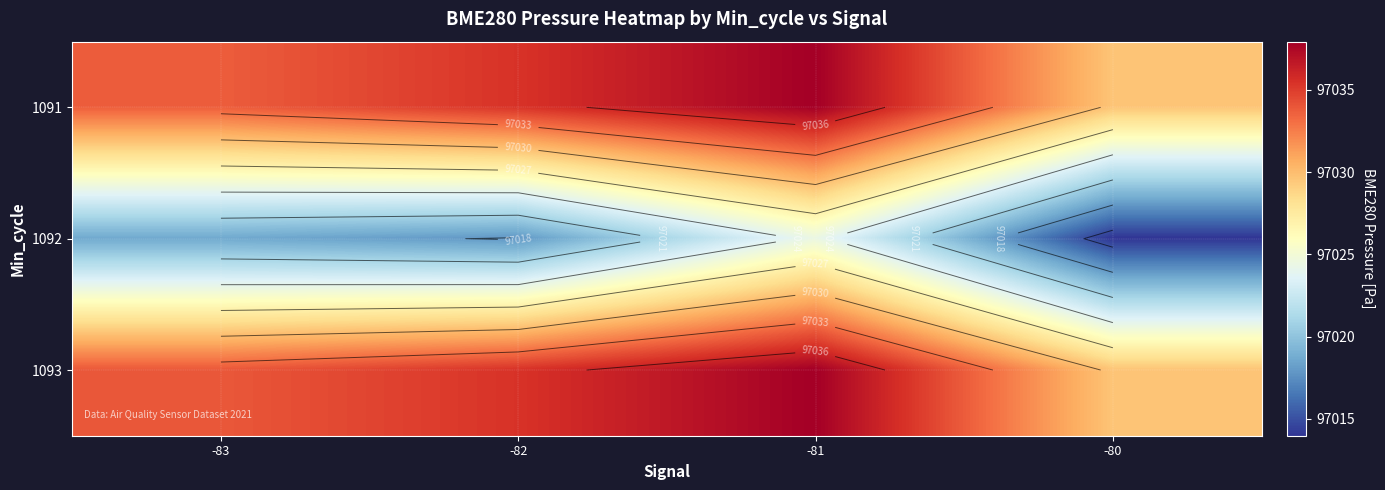

Count the number of categories in the chart.

4